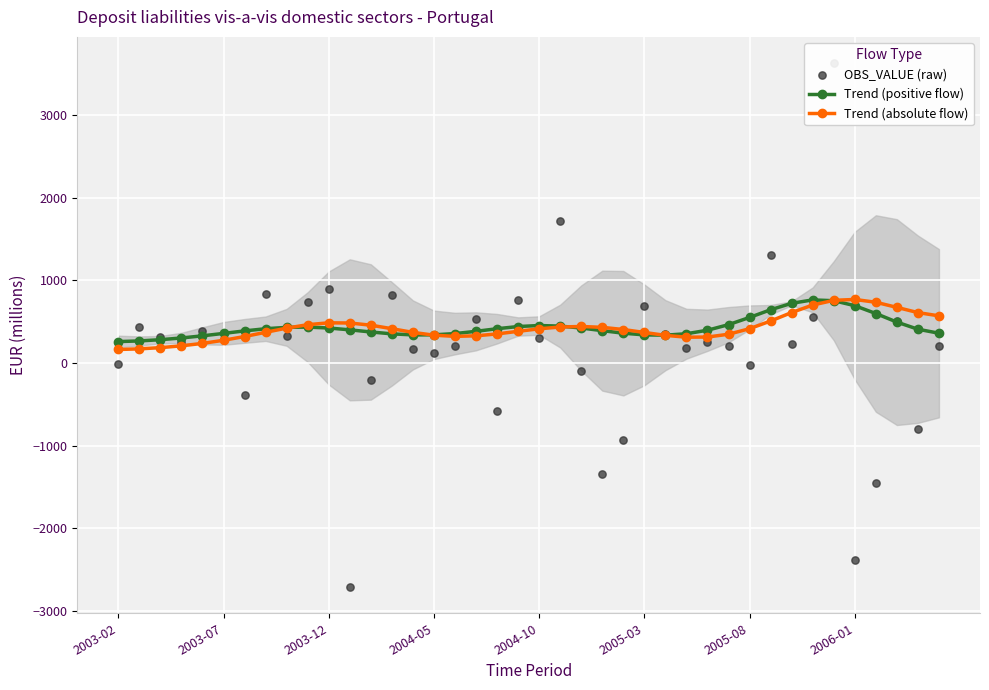

Which series contains the highest Y value?

OBS_VALUE (raw)